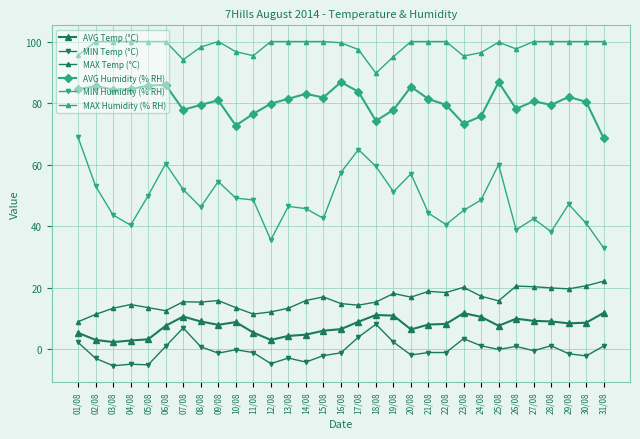

Is this an area chart (filled region under the line)?

No